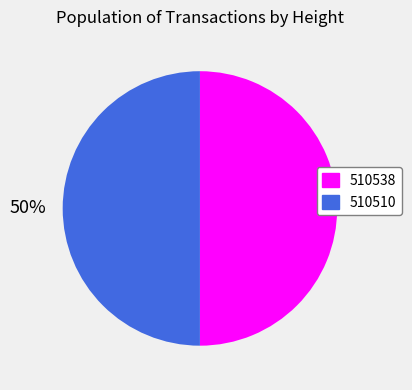

Is the sum of 510510 and 510538 greater than half?

Yes